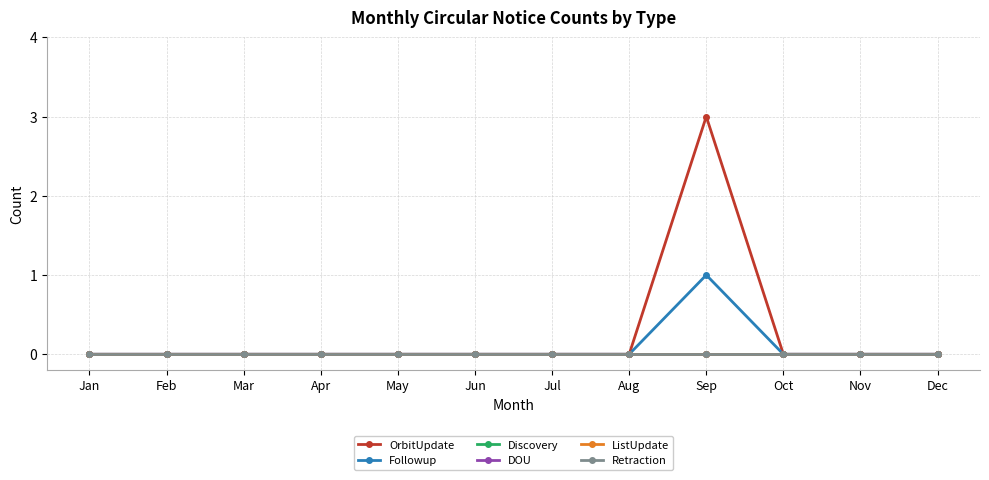

Is this an area chart (filled region under the line)?

No